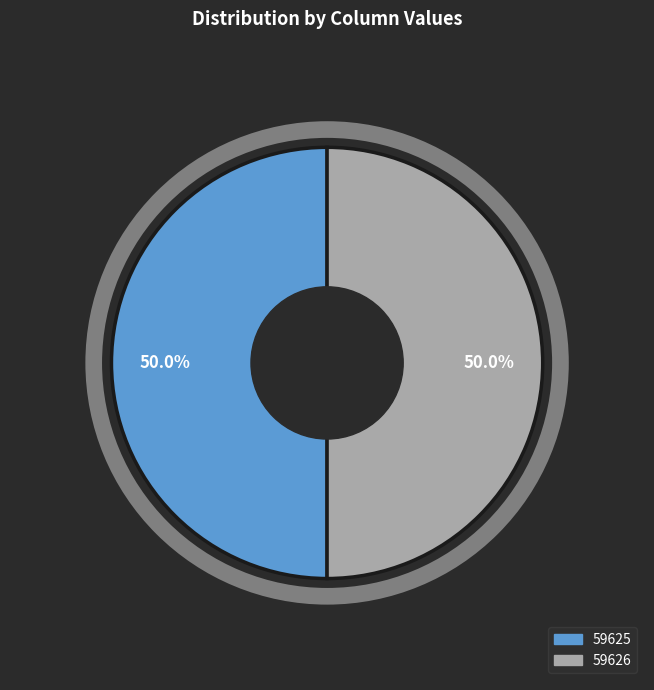

How many slices are in this pie chart?

2